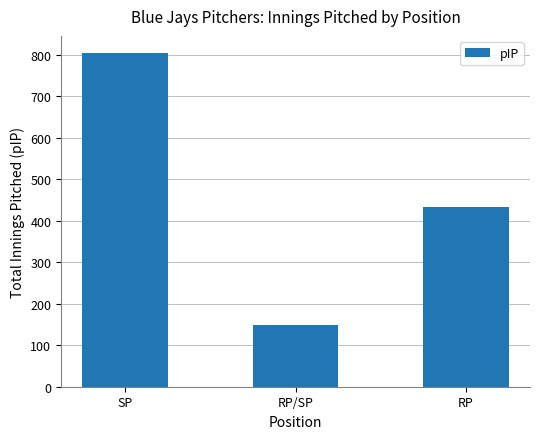

Reading left to right, what are all the values shown in this chart?

804.7	149.3	432.0